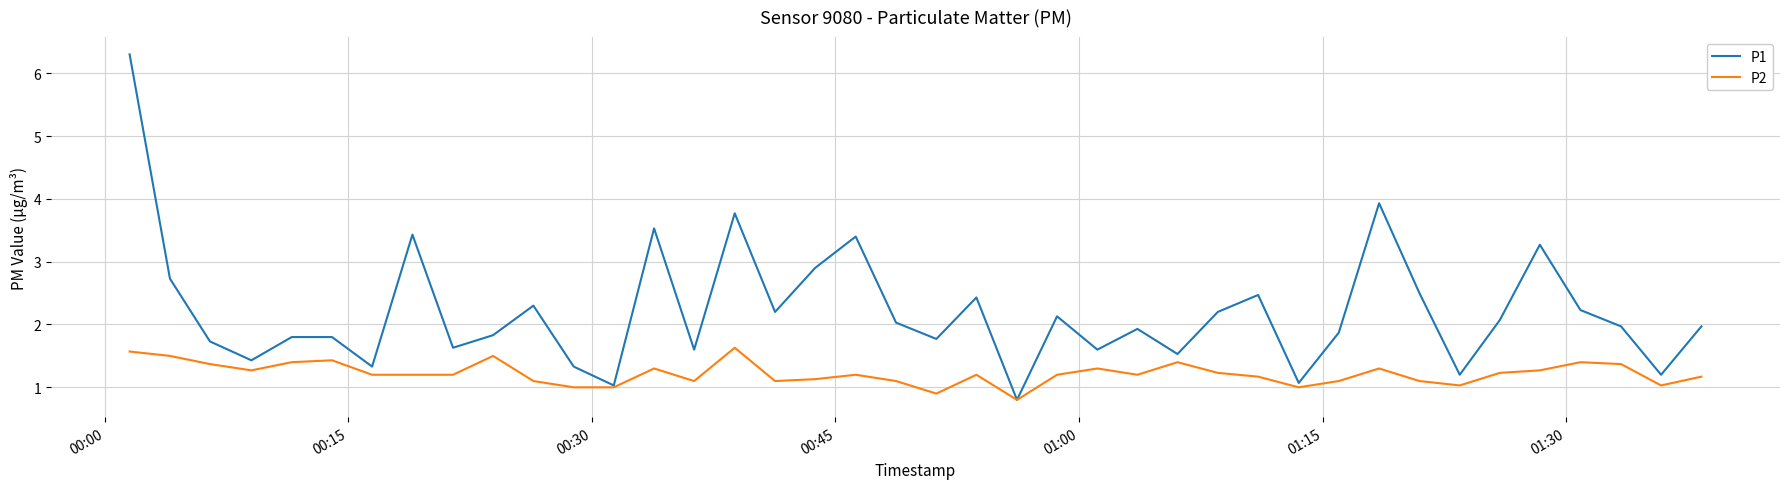

What is the minimum value shown in the chart?

0.8